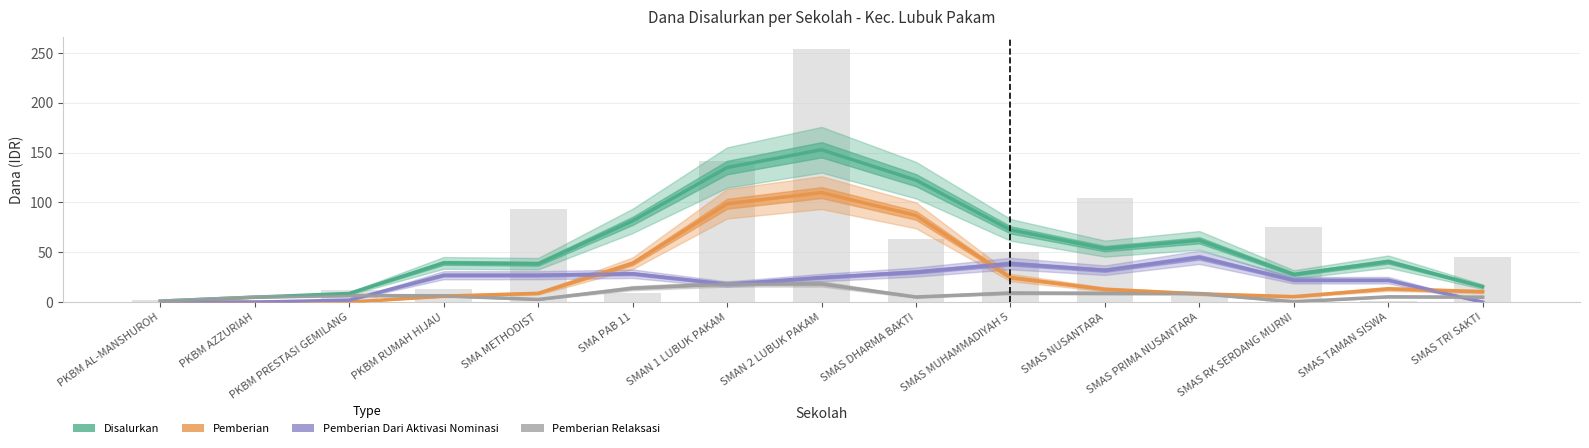

What is the approximate value of Pemberian Dari Aktivasi Nominasi at SMAS PRIMA NUSANTARA?

45.0